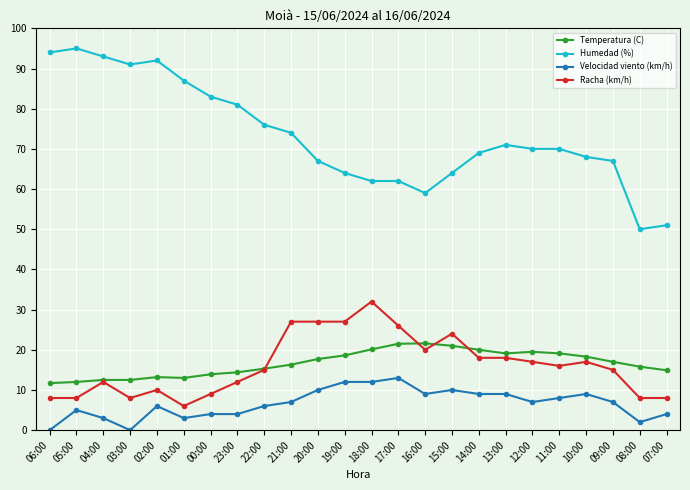

The Temperatura (C) series shows 2.8 at 05:00. True or false?

False